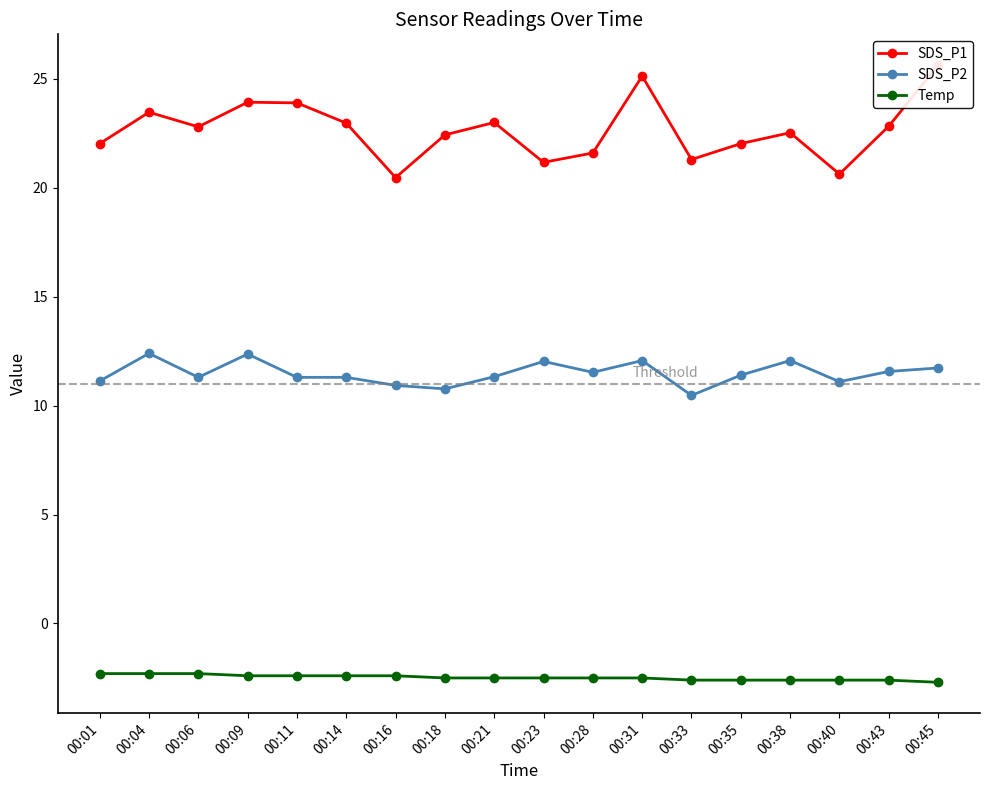

How many data points in SDS_P2 are less than 11?

3